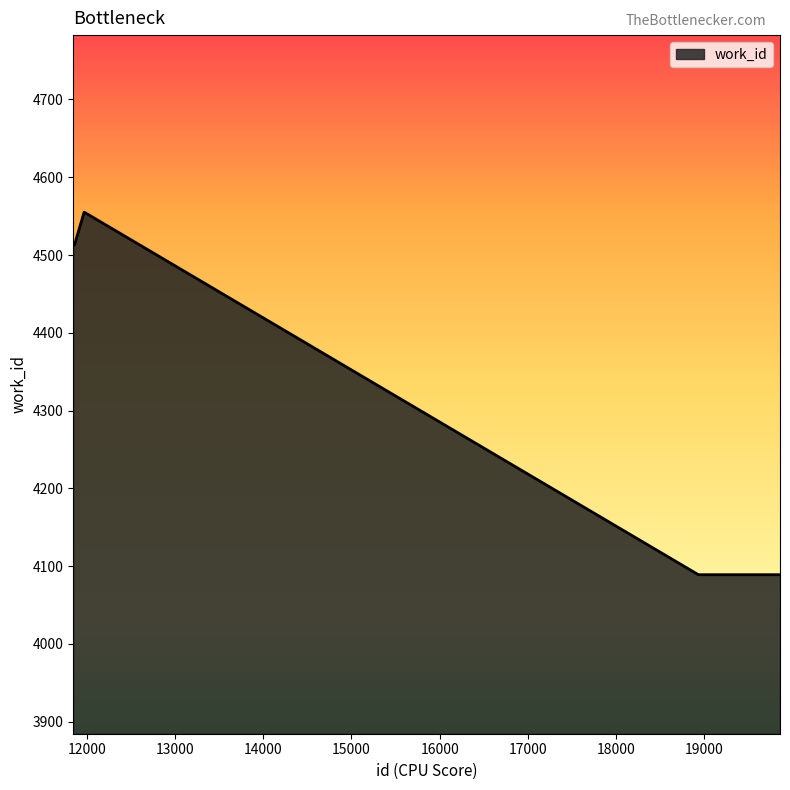

What is the sum of all values?

44366